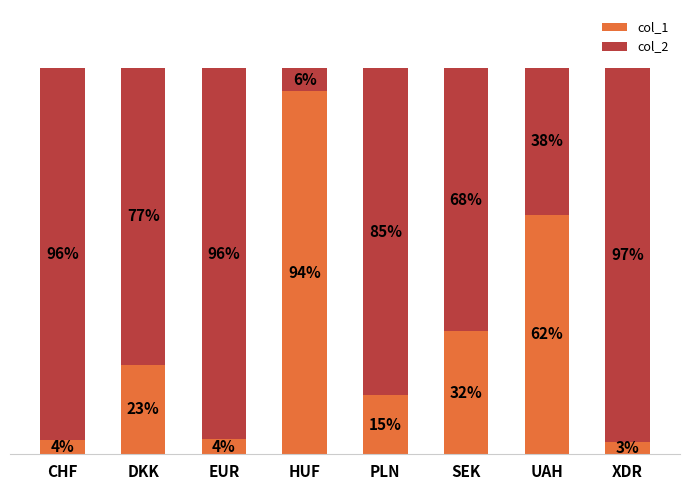

Which category has the highest value in the col_1 series?

HUF